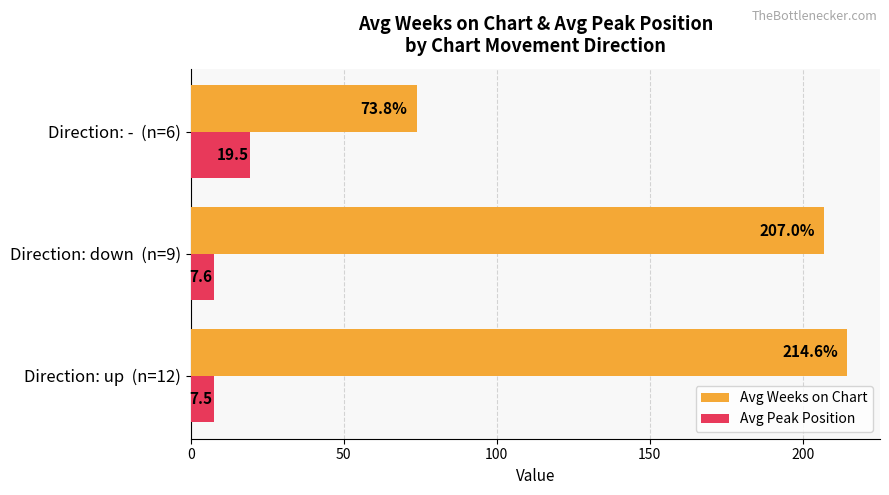

Which series has the largest range (max minus min)?

Avg Weeks on Chart